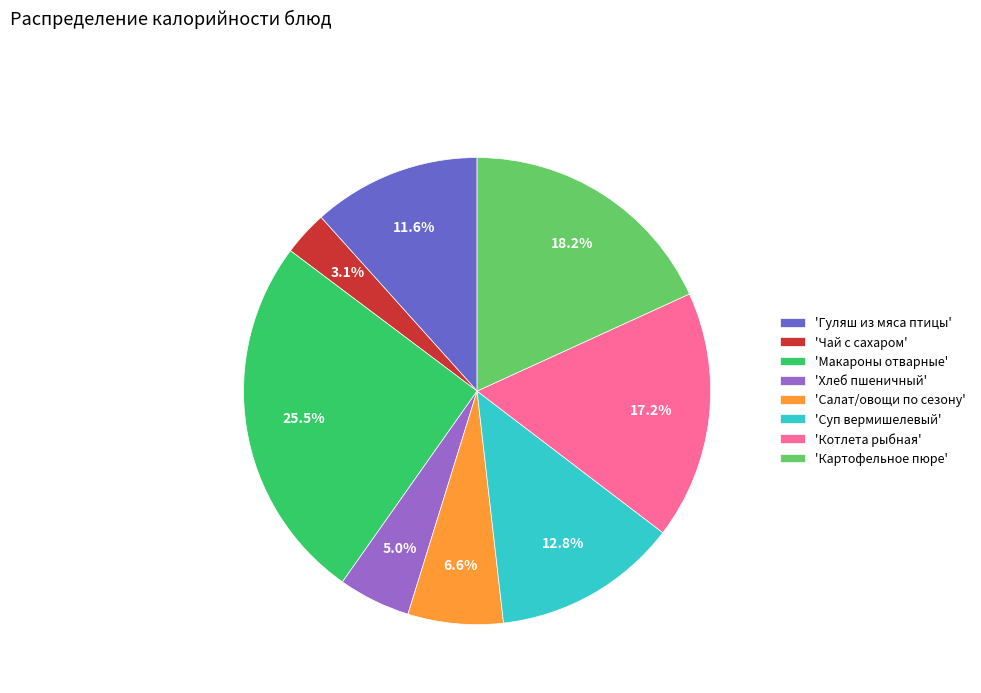

Between 'Картофельное пюре' and 'Котлета рыбная', which is larger?

'Картофельное пюре'